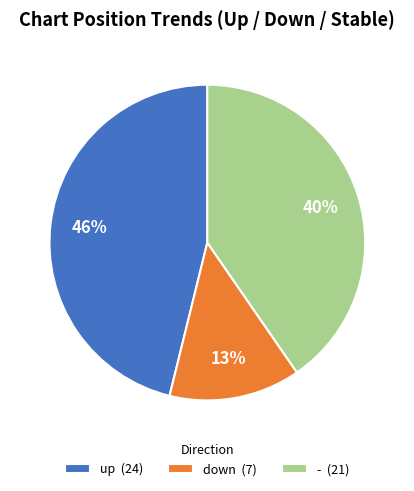

Which category has the biggest portion of the pie?

up